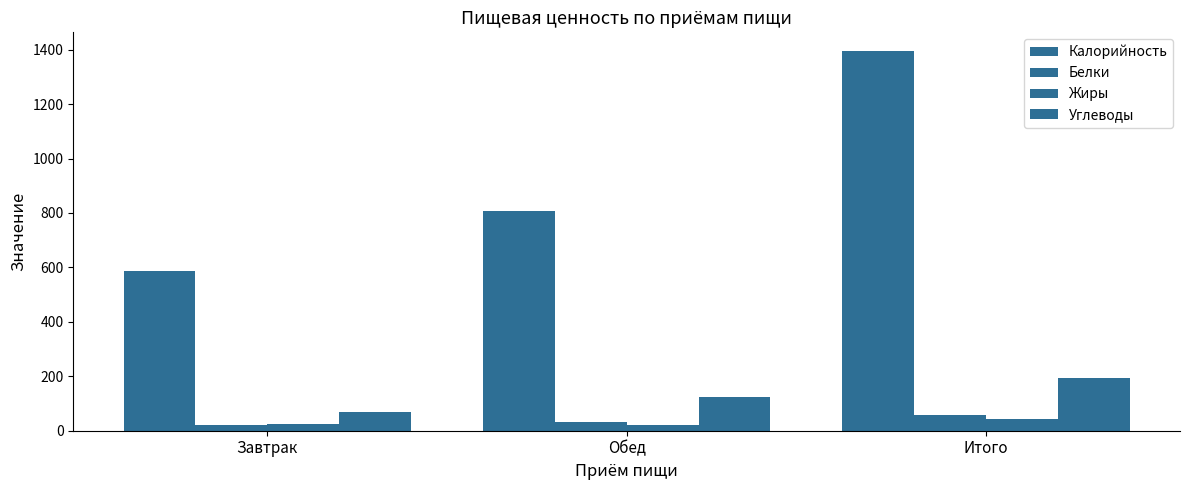

What is the difference between the Жиры values at Завтрак and Обед?

4.1